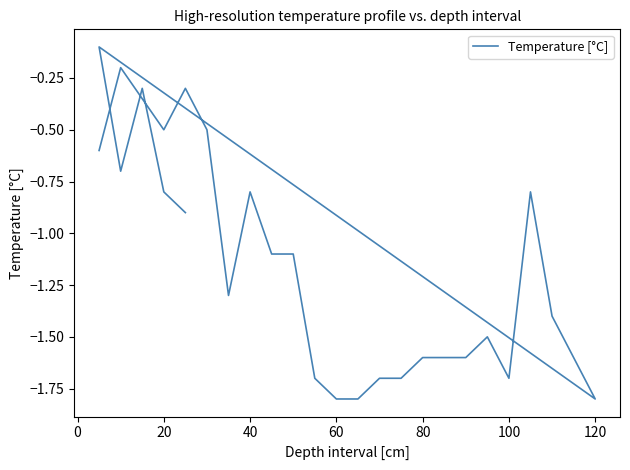

Does the chart have visible grid lines?

No